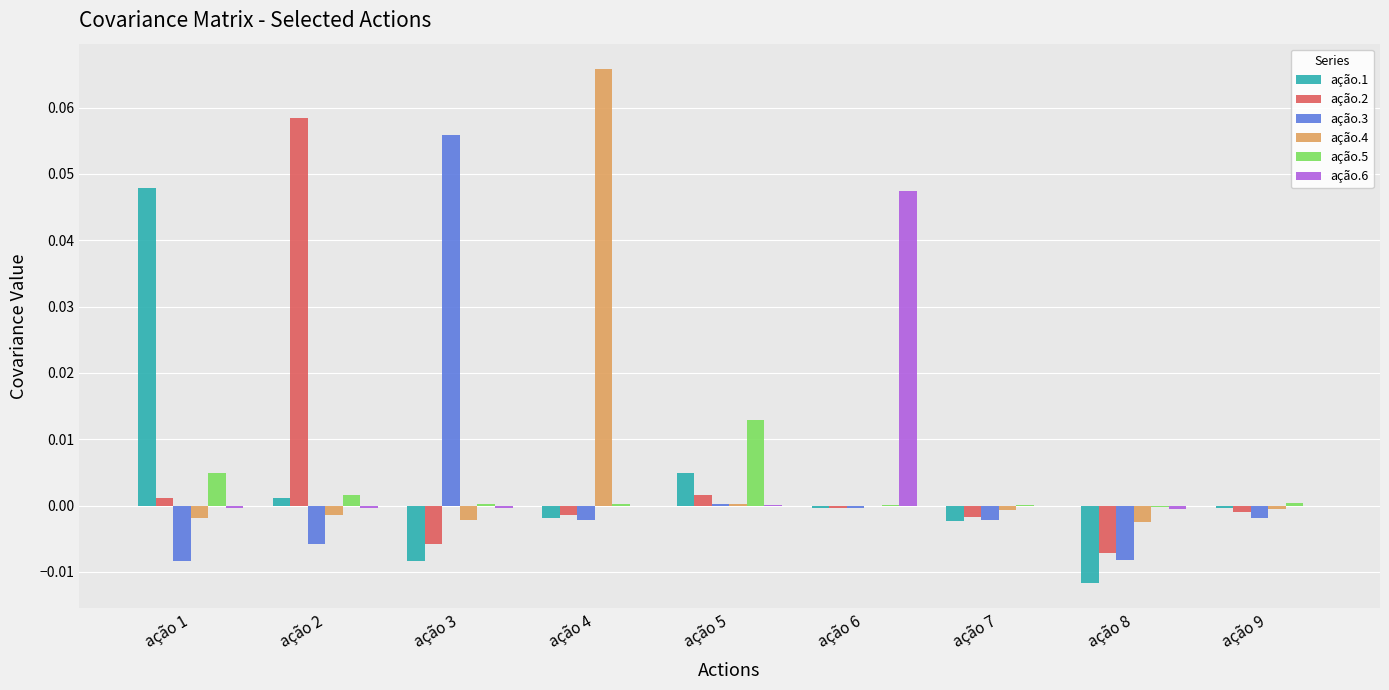

At which category is the sum across all series the highest?

ação 4